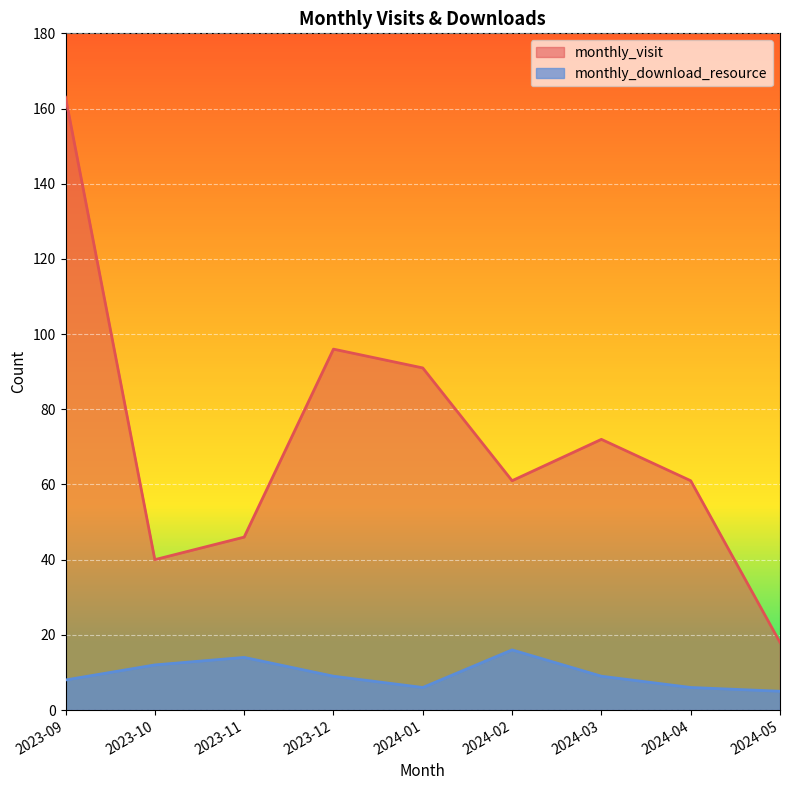

True or false: monthly_visit has more than 0 interior local peaks.

True